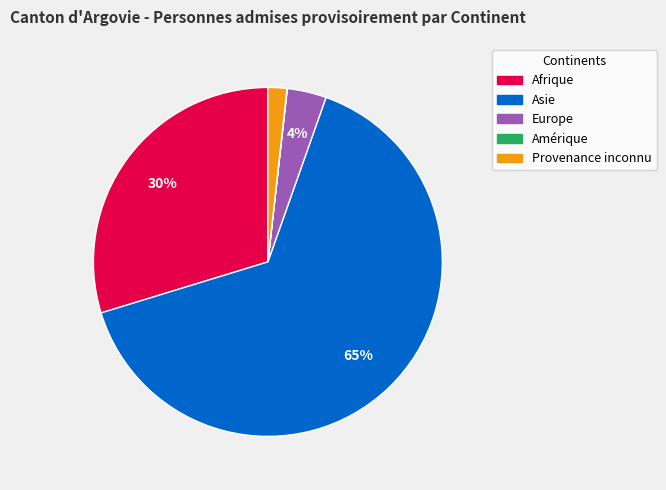

Is there any slice that represents more than half of the pie?

Yes